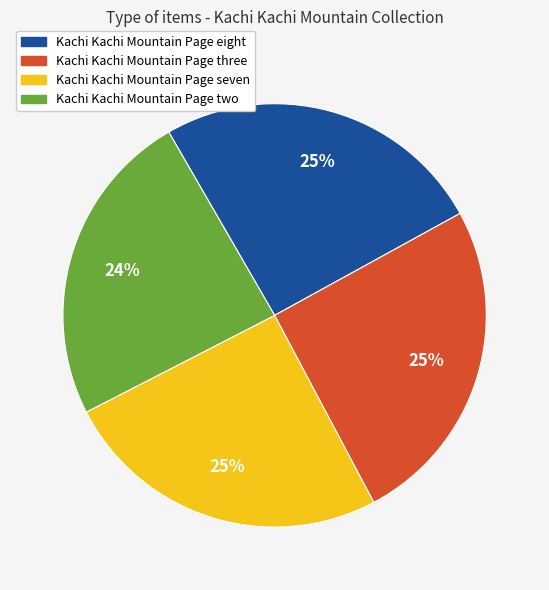

Which category has the smallest portion of the pie?

Kachi Kachi Mountain Page two